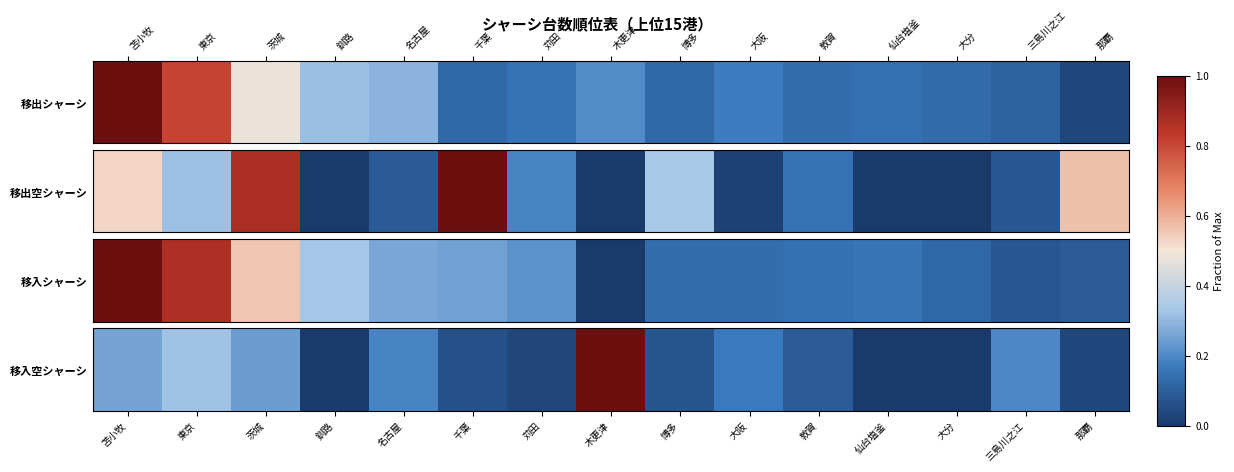

What is the difference between the values at 苫小牧 and 千葉?

0.2